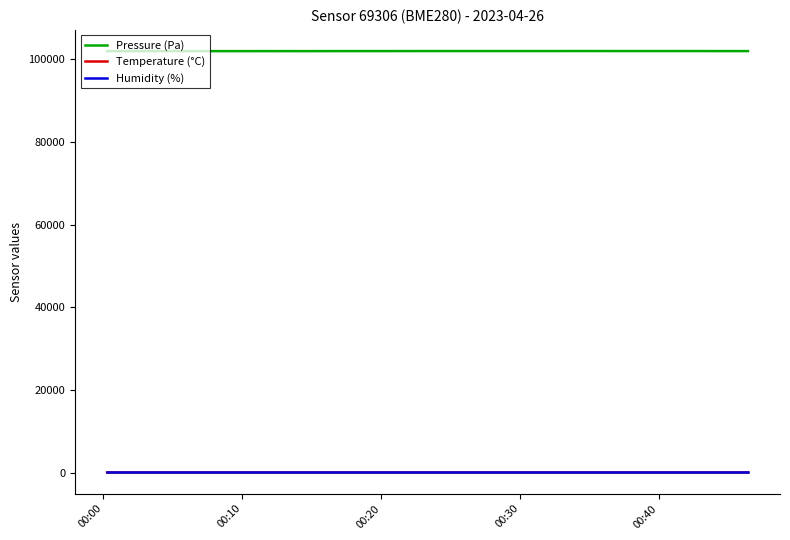

True or false: Temperature (°C) and Pressure (Pa) intersect in this chart.

False